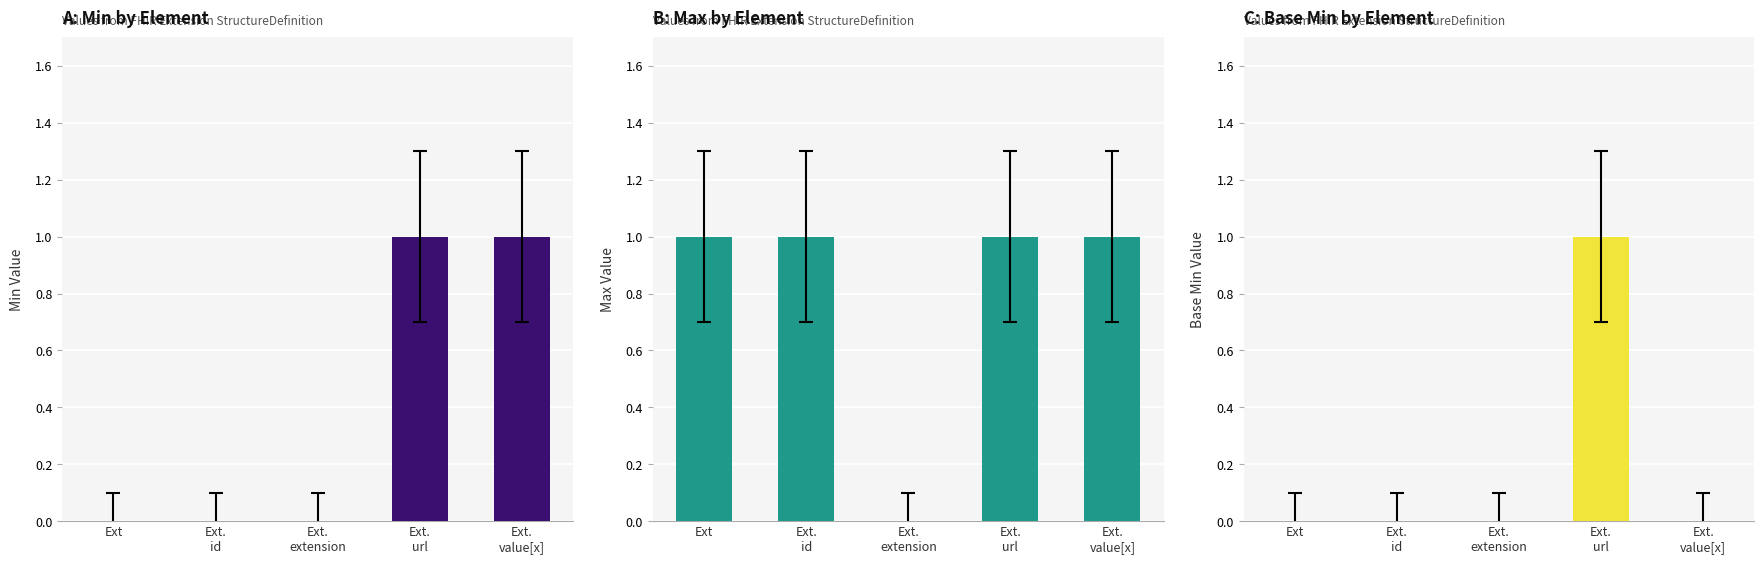

True or false: Max Value has a value of 0 at Ext.
value[x].

False